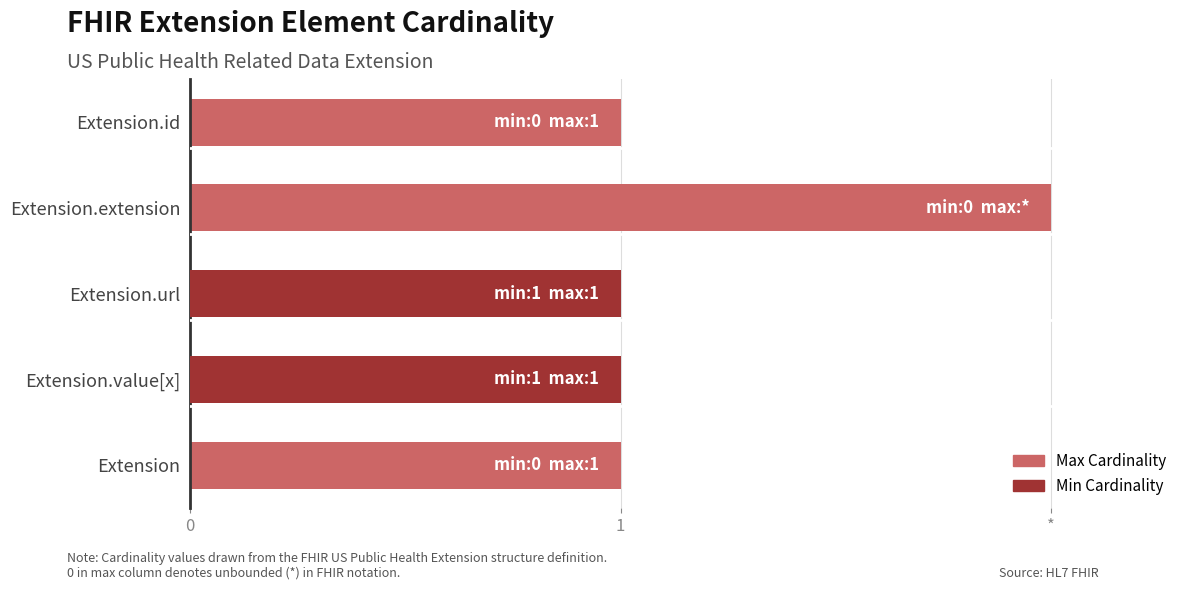

Which series has the largest range (max minus min)?

Max Cardinality